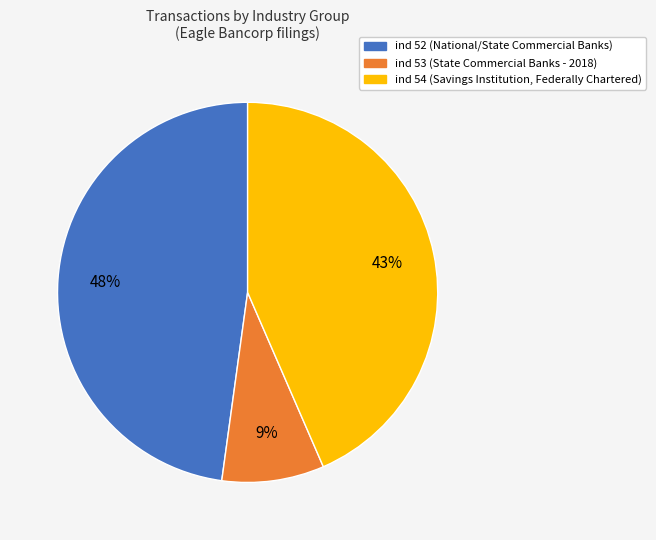

To the nearest percent, what is the difference between the largest and smallest slice percentages?

39%